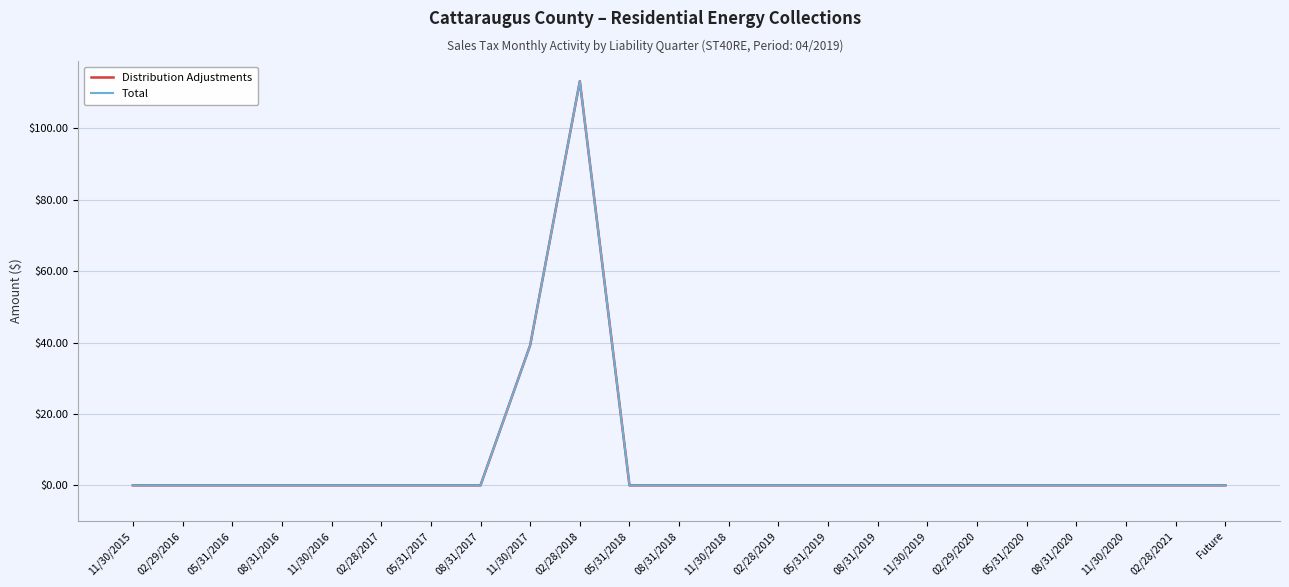

Reading left to right, extract all data points from this chart.

Distribution Adjustments: 11/30/2015=0.0	02/29/2016=0.0	05/31/2016=0.0	08/31/2016=0.0	11/30/2016=0.0	02/28/2017=0.0	05/31/2017=0.0	08/31/2017=0.0	11/30/2017=39.2	02/28/2018=113.2	05/31/2018=0.0	08/31/2018=0.0	11/30/2018=0.0	02/28/2019=0.0	05/31/2019=0.0	08/31/2019=0.0	11/30/2019=0.0	02/29/2020=0.0	05/31/2020=0.0	08/31/2020=0.0	11/30/2020=0.0	02/28/2021=0.0	Future=0.0
Total: 11/30/2015=0.0	02/29/2016=0.0	05/31/2016=0.0	08/31/2016=0.0	11/30/2016=0.0	02/28/2017=0.0	05/31/2017=0.0	08/31/2017=0.0	11/30/2017=39.2	02/28/2018=113.2	05/31/2018=0.0	08/31/2018=0.0	11/30/2018=0.0	02/28/2019=0.0	05/31/2019=0.0	08/31/2019=0.0	11/30/2019=0.0	02/29/2020=0.0	05/31/2020=0.0	08/31/2020=0.0	11/30/2020=0.0	02/28/2021=0.0	Future=0.0